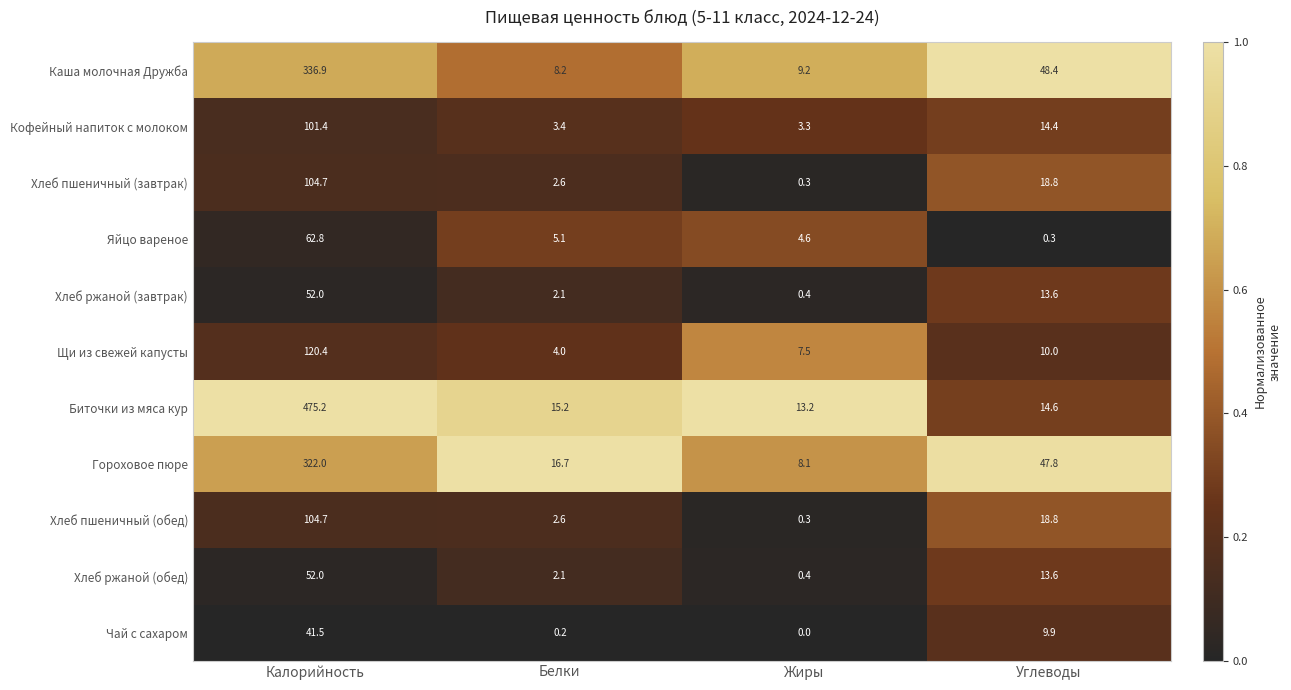

What is the difference between the second highest and second lowest values in the Хлеб ржаной (обед) series?

11.5